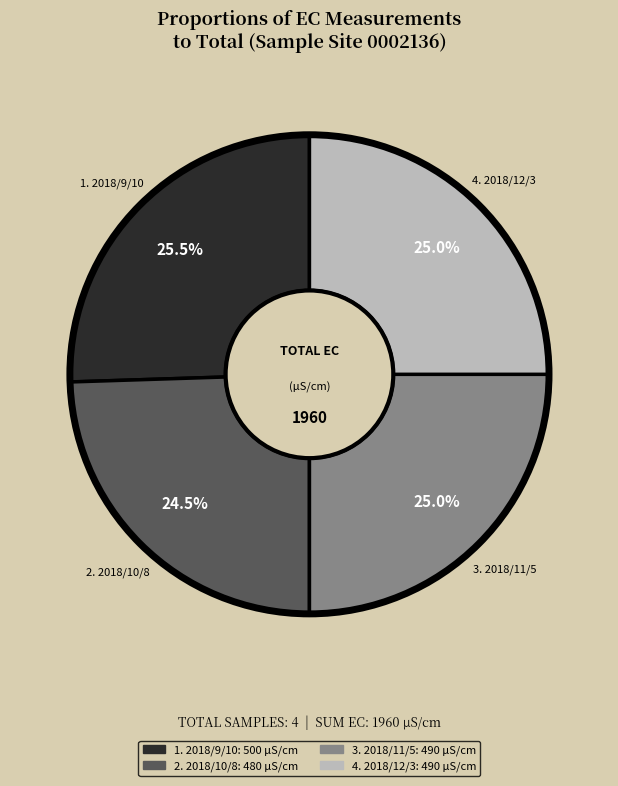

Does any single category account for the majority?

No